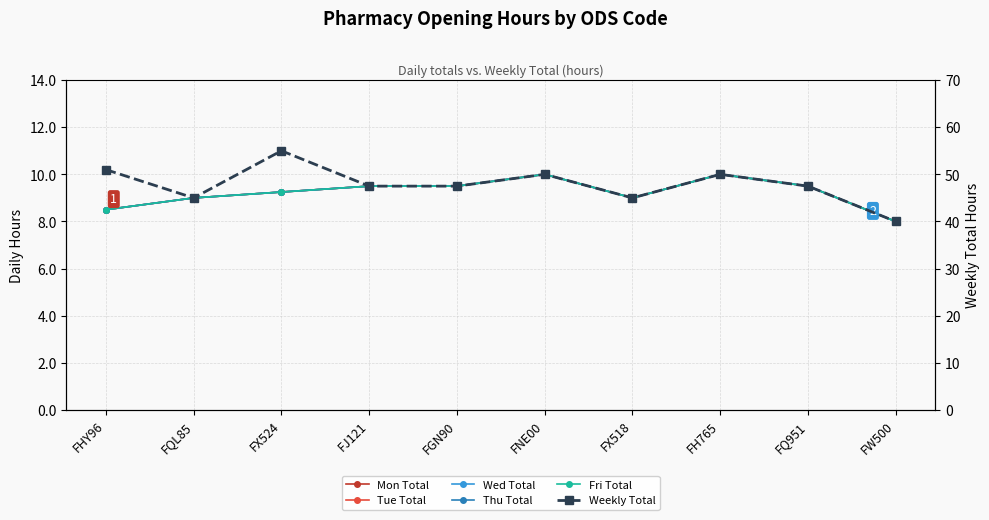

Which series has the largest total across all categories?

Weekly Total